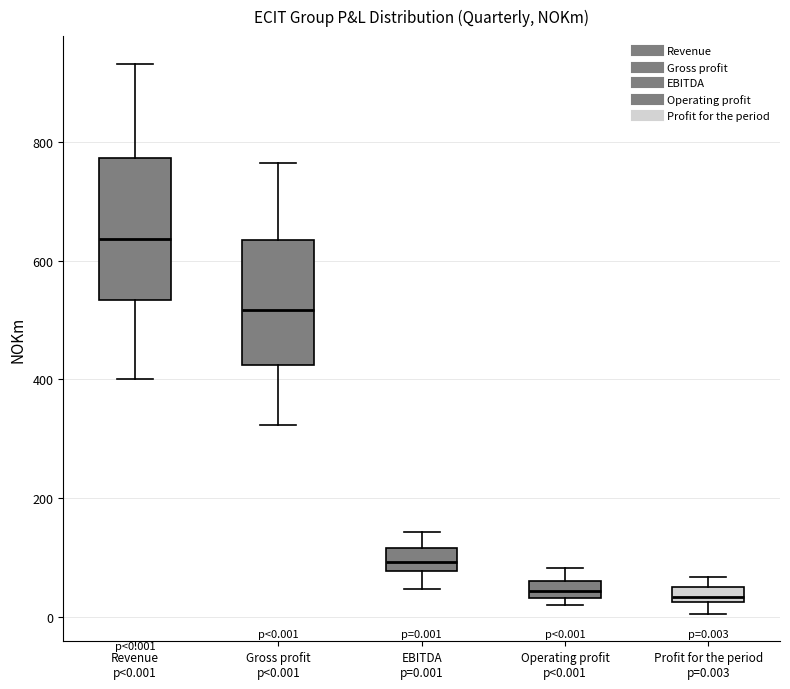

Which box is the tallest, from its lower edge to its upper edge?

Revenue p<0.001